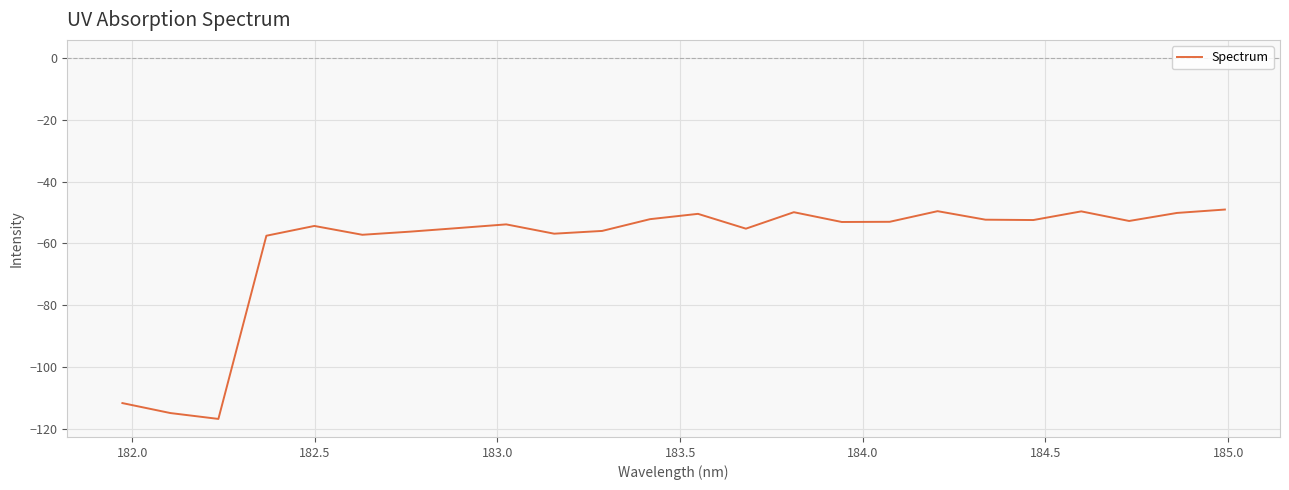

What is the smallest value displayed?

-116.7